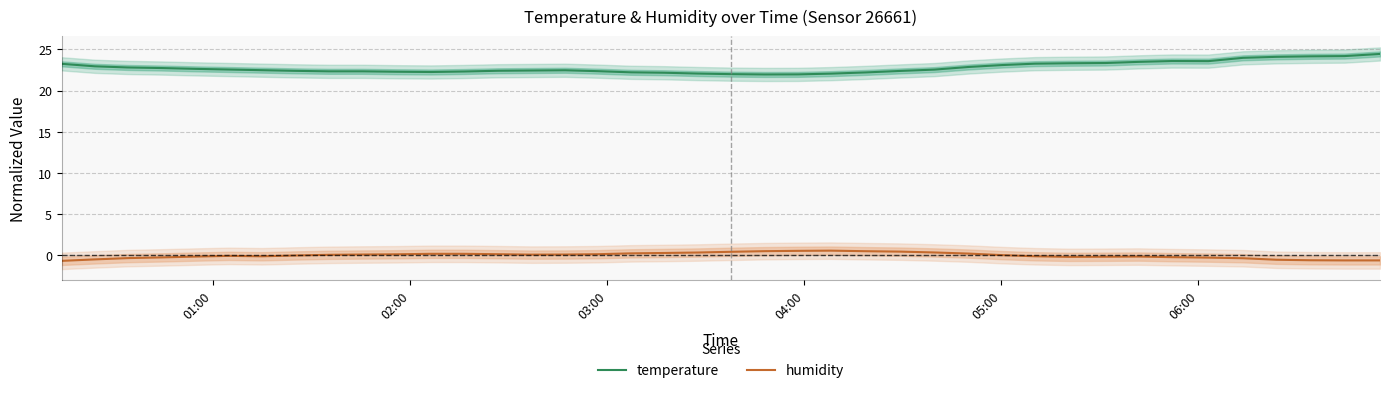

Which series has the largest total across all categories?

temperature